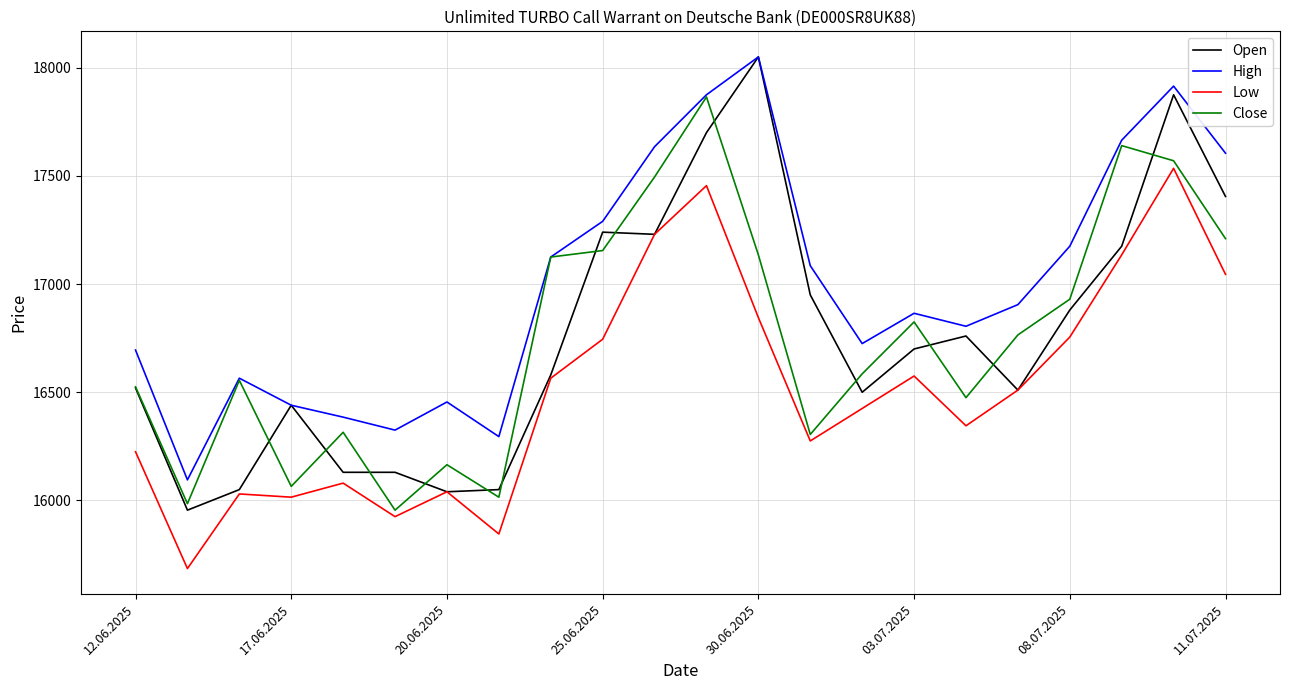

True or false: High and Low cross at least once.

False